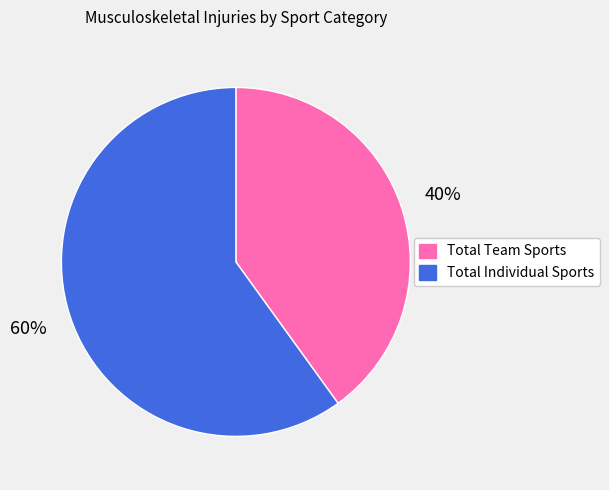

Count the number of slices in the pie.

2